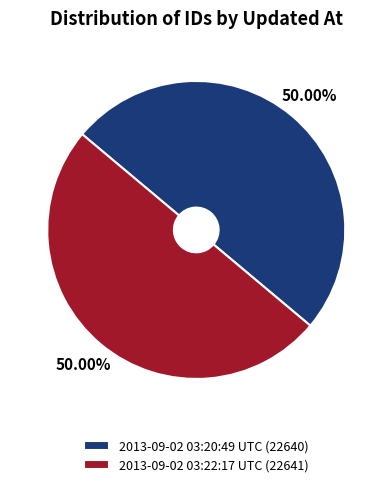

What percentage do 2013-09-02 03:22:17 UTC and 2013-09-02 03:20:49 UTC together represent?

100.0%